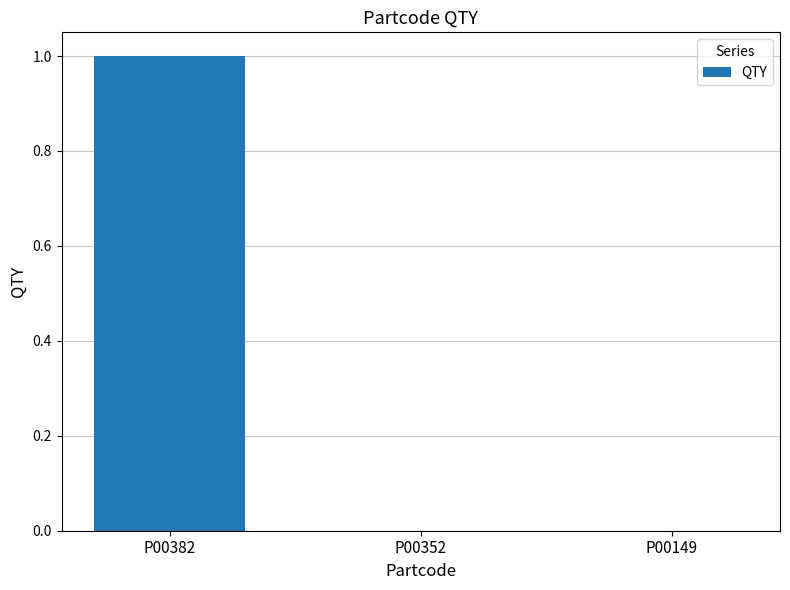

Reading left to right, extract all data points from this chart.

P00382=1	P00352=0	P00149=0